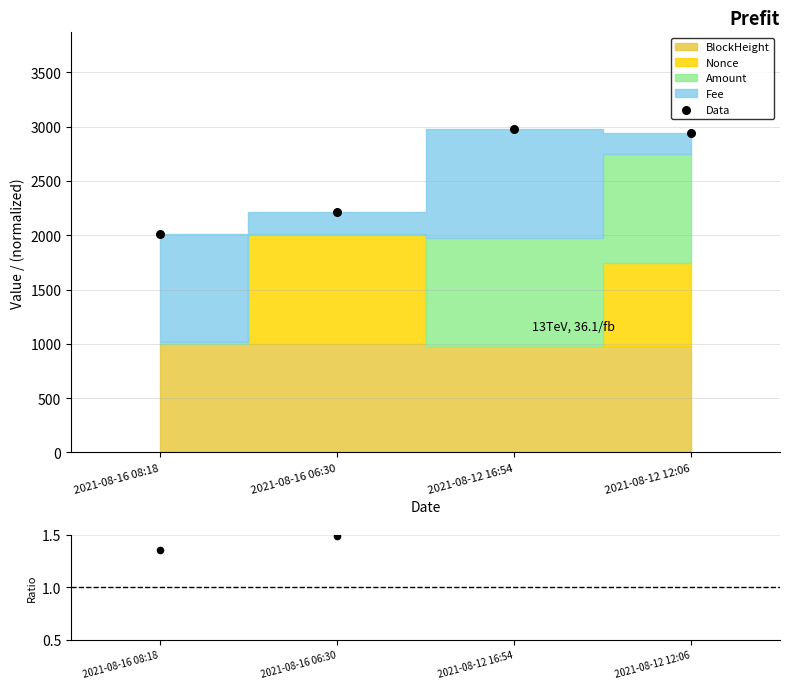

What is the change in value from 2021-08-16 08:18 to 2021-08-16 06:30?

+199.6